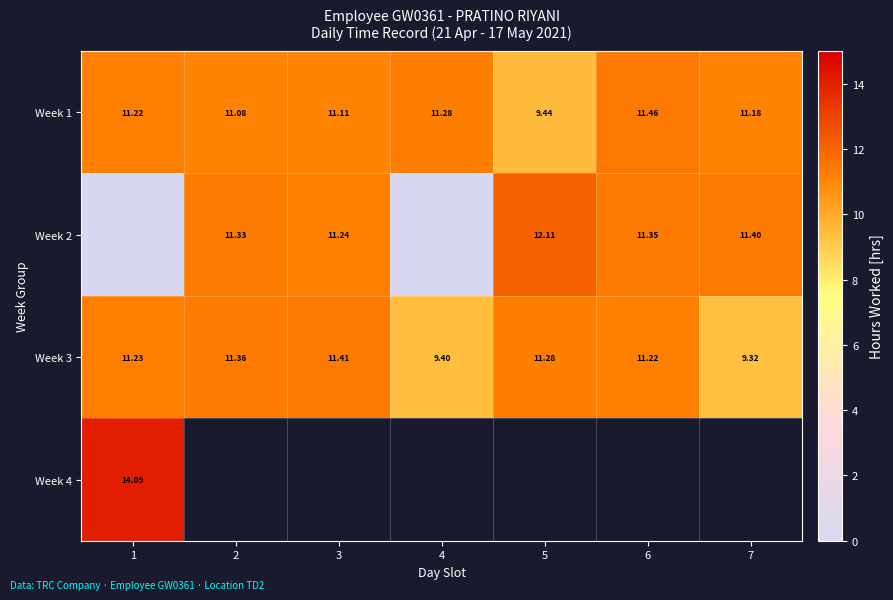

Is the value of Week 3 at 5 greater than the value of Week 1 at 5?

Yes